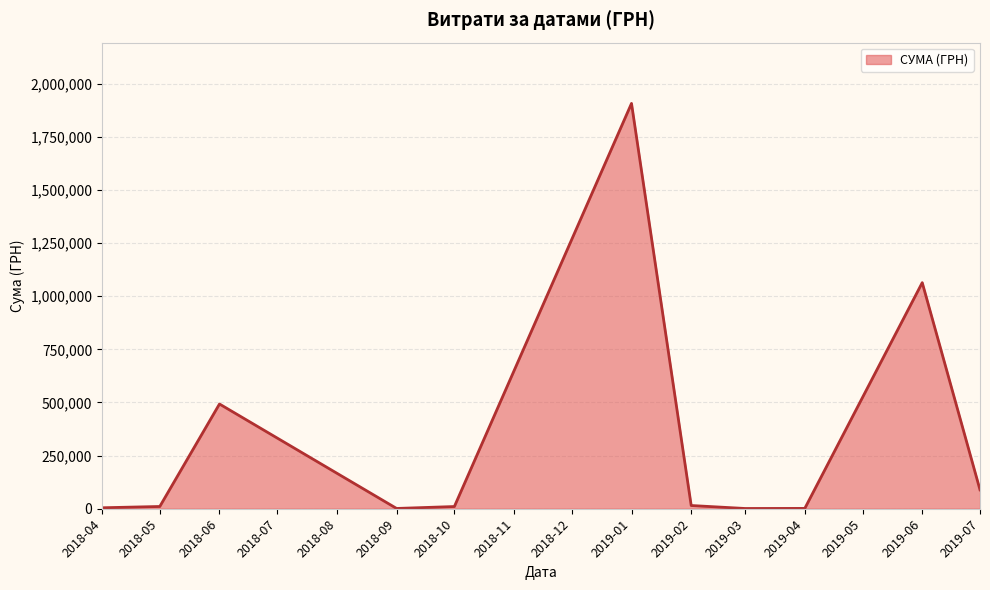

At which label is the value closest to 953987?

2019-06